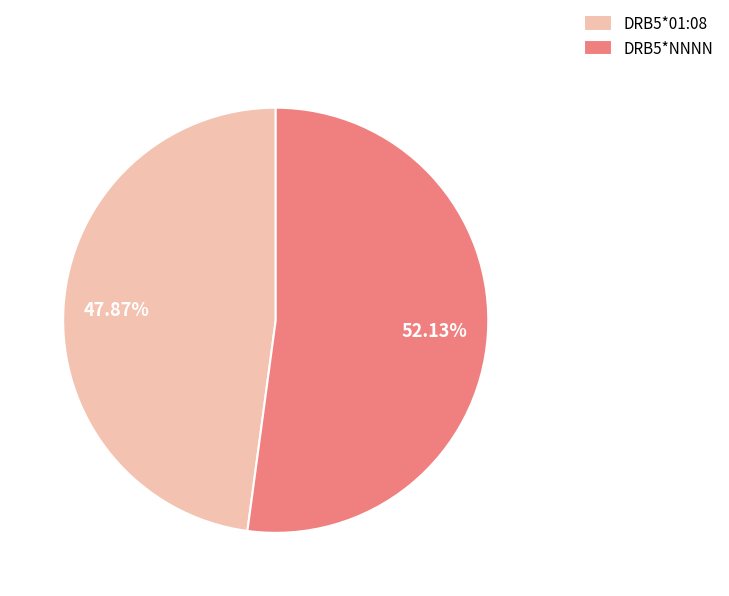

Do DRB5*NNNN and DRB5*01:08 together represent more than half of the pie?

Yes